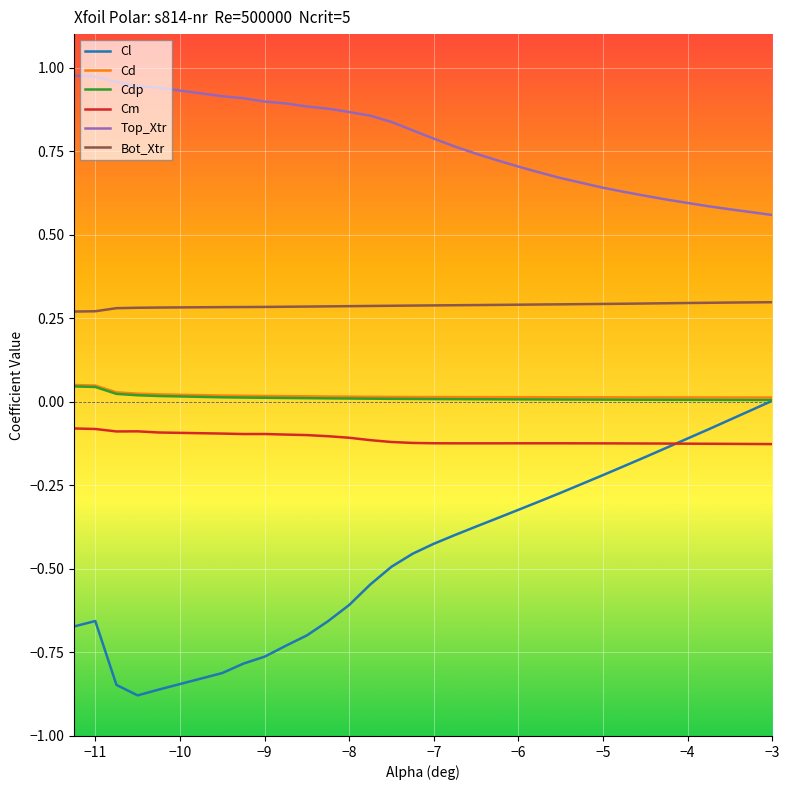

True or false: Cm and Top_Xtr cross at least once.

False